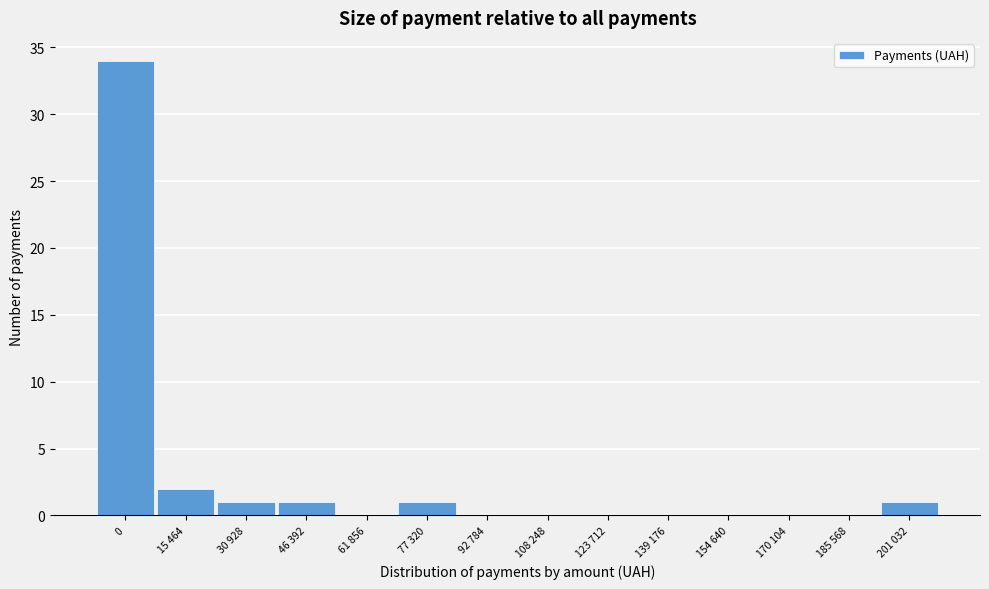

Reading left to right, what are all the values shown in this chart?

0=34	15 464=2	30 928=1	46 392=1	61 856=0	77 320=1	92 784=0	108 248=0	123 712=0	139 176=0	154 640=0	170 104=0	185 568=0	201 032=1